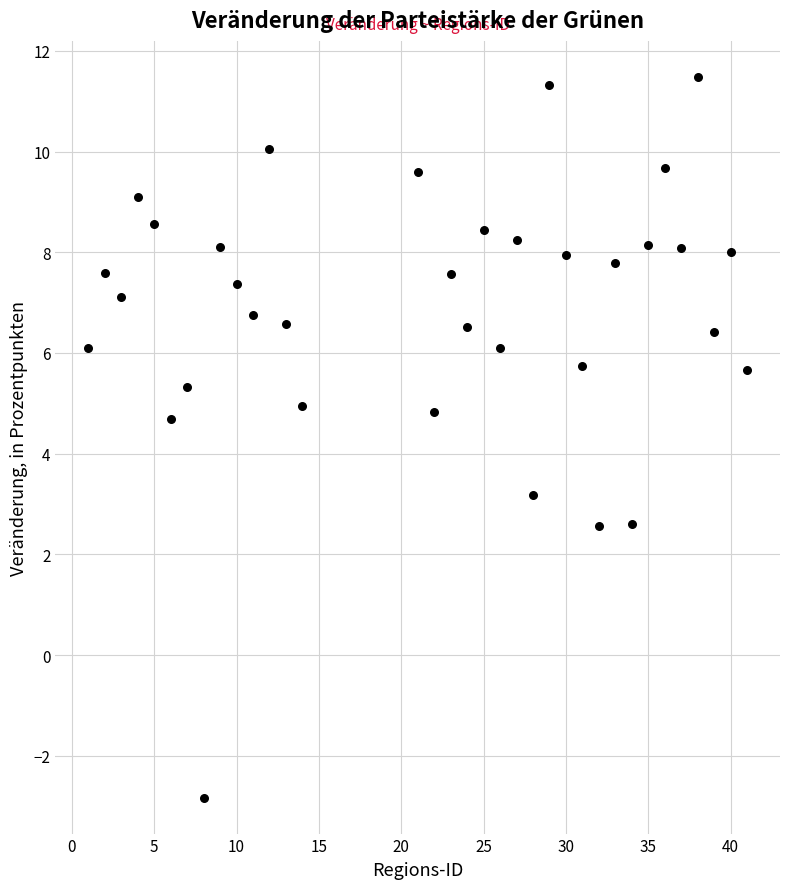

What is the range of Y values (max minus min)?

14.3